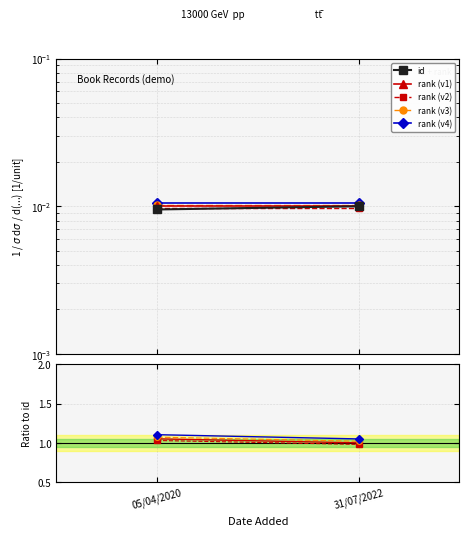

List the series in order of their peak value, highest first.

rank (v4), rank (v3), rank (v1), rank (v2), id